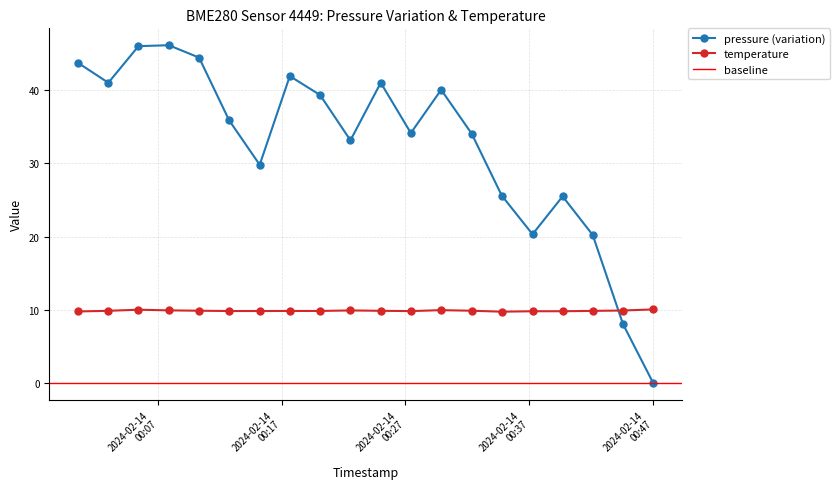

What is the difference between the maximum and second lowest values in the pressure series?

38.1